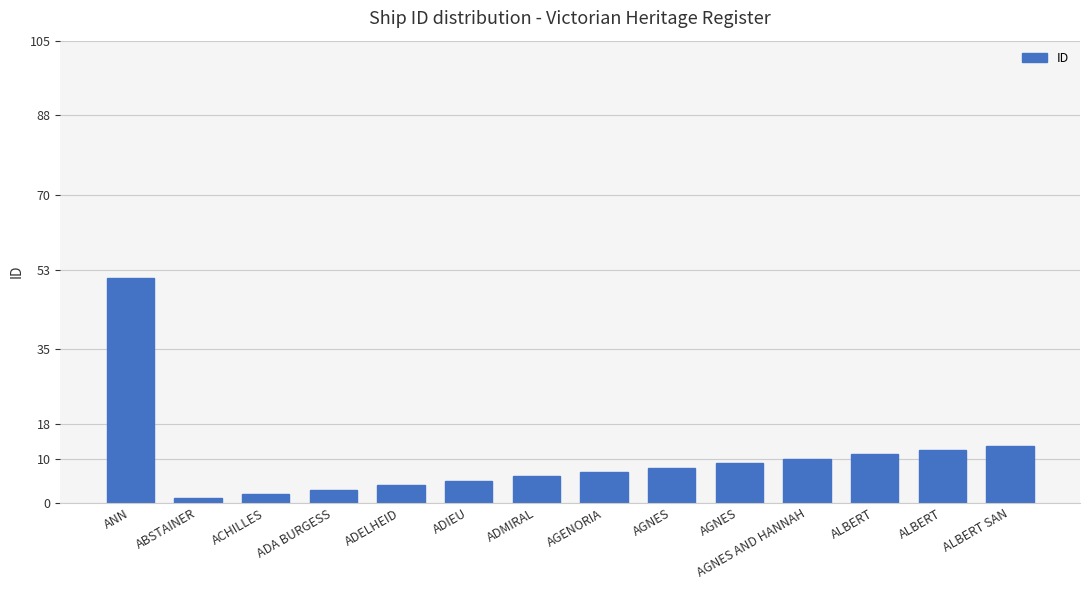

Does the chart contain any negative values?

No